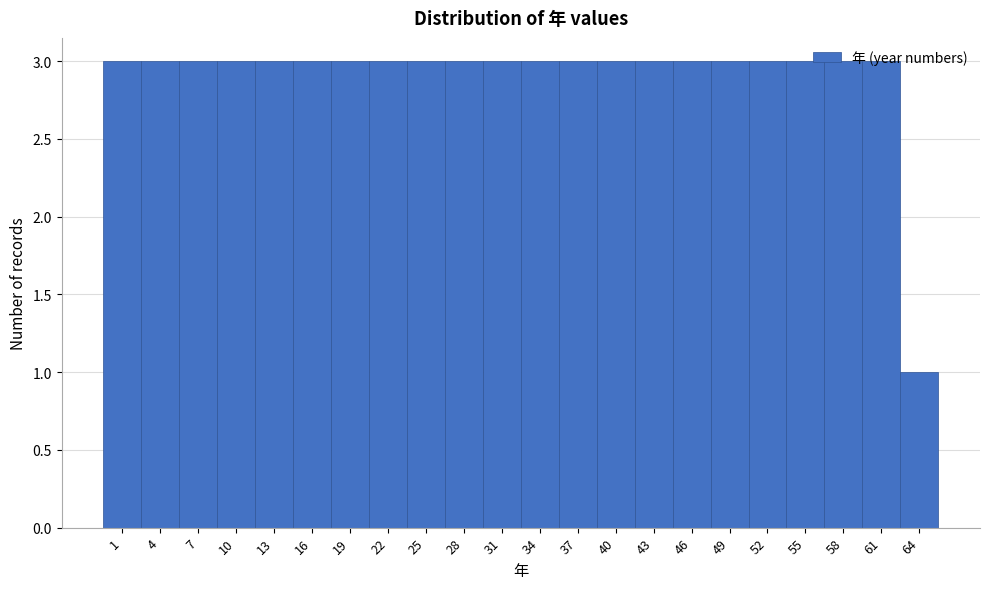

What is the ratio of the value at 22 to the value at 10?

1.0